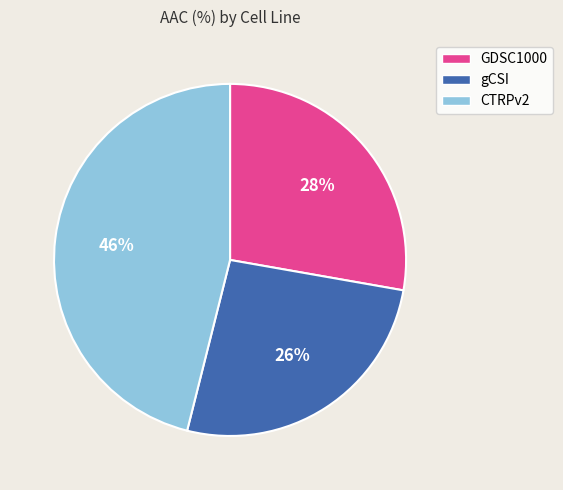

Rank the categories by value from lowest to highest.

gCSI, GDSC1000, CTRPv2